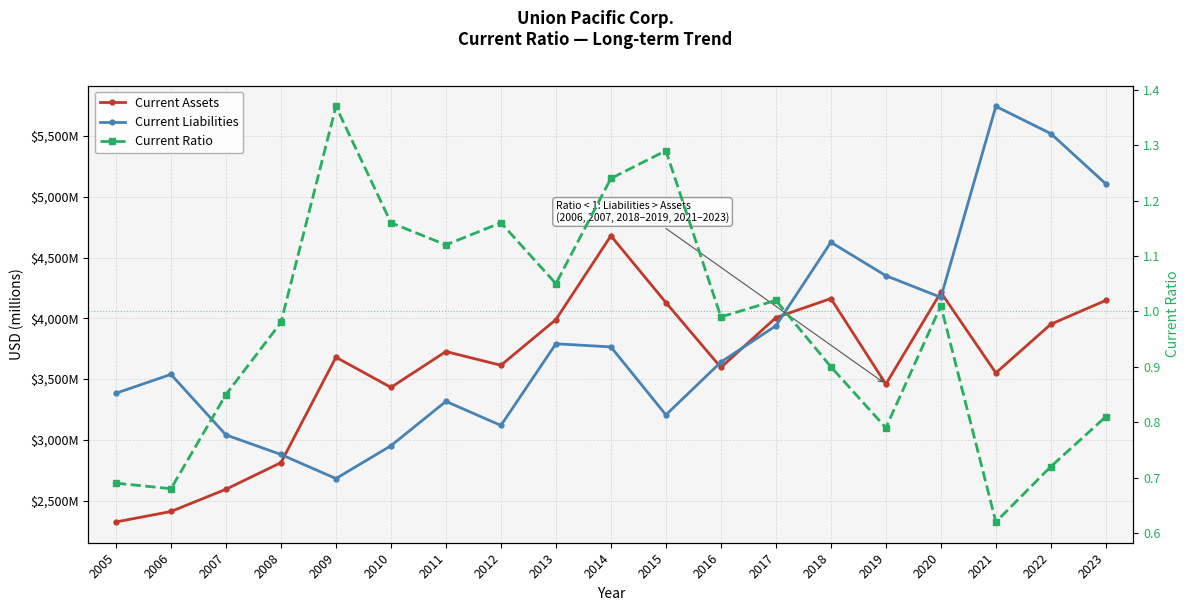

What is the sum of all Current Liabilities values?

72775.0